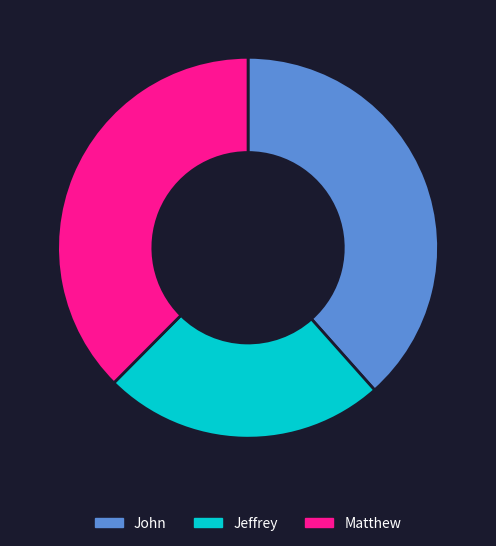

Is there any slice that represents more than half of the pie?

No